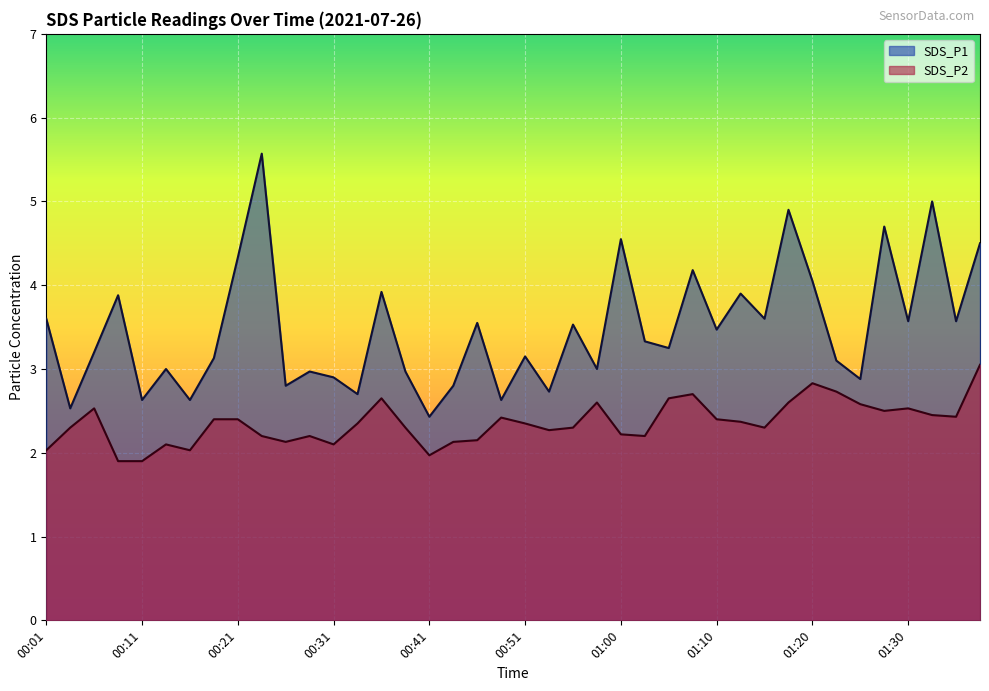

True or false: SDS_P2 and SDS_P1 cross at least once.

False